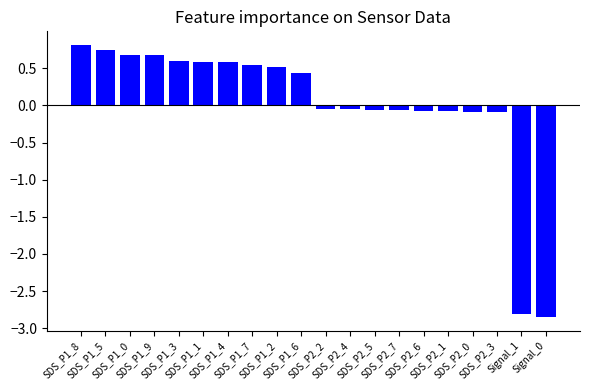

What is the difference between the maximum and minimum values?

3.7